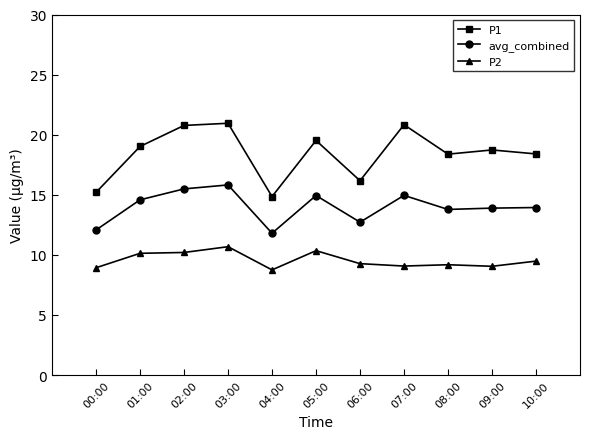

Which series changed the most between 00:00 and 02:00?

P1